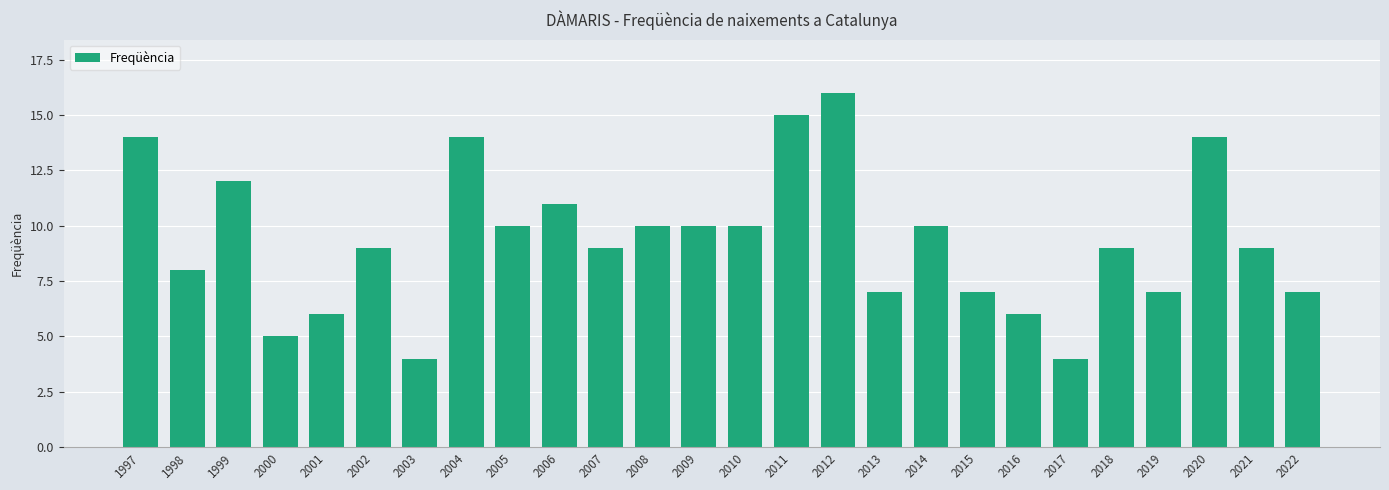

True or false: the data shows 24 at 2011.

False